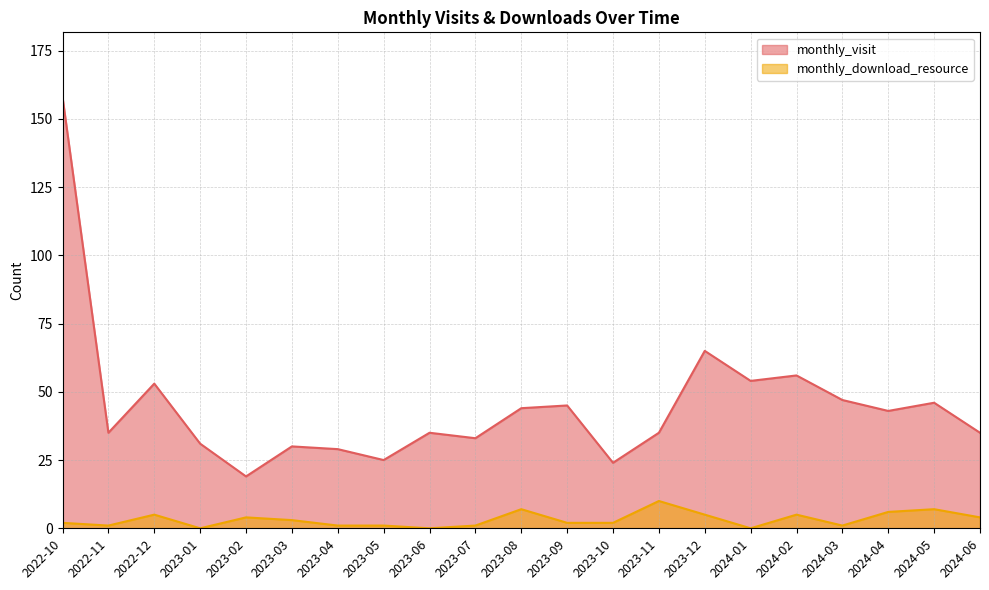

Does the chart have visible grid lines?

Yes